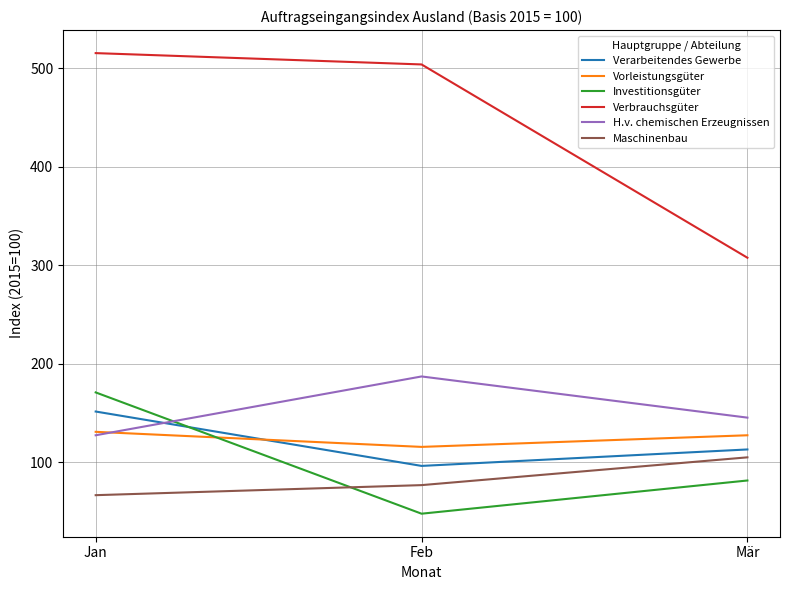

At which category is the sum across all series the highest?

Jan